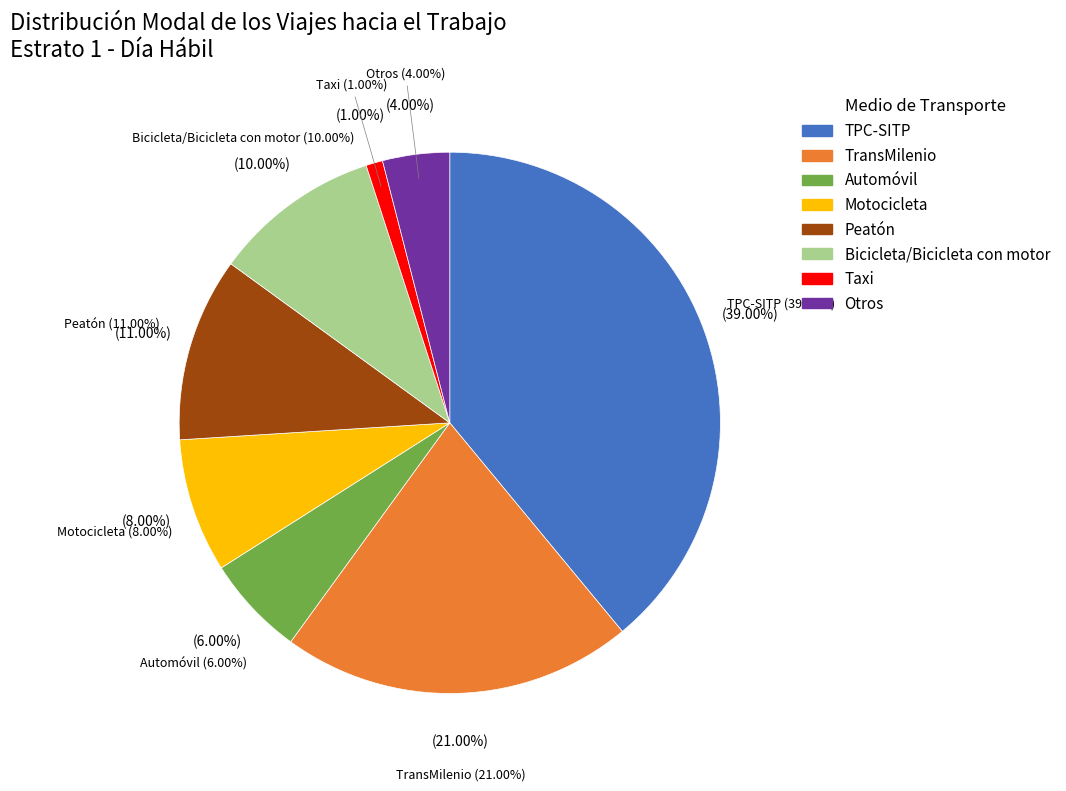

How many slices are in this pie chart?

8